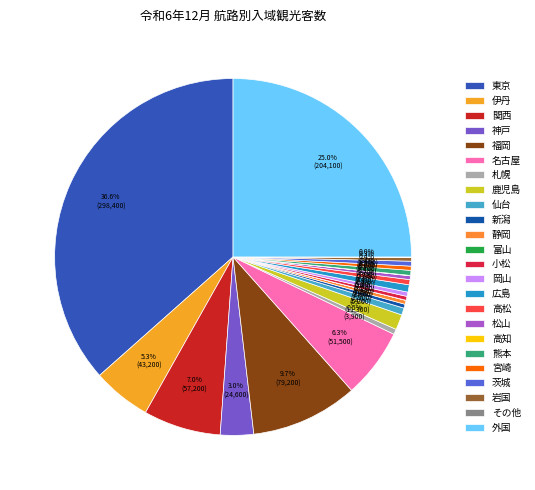

What percentage is NOT represented by 岡山?

99.6%